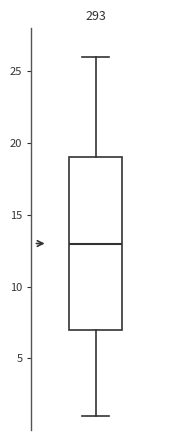

Read this box plot against the y-axis: the position of the median line, the range covered by the box, and the ends of both whiskers. The values are not printed on the chart, so give them approximately, as read against the axis.

median 13, box 7 to 19, whiskers 1 to 26